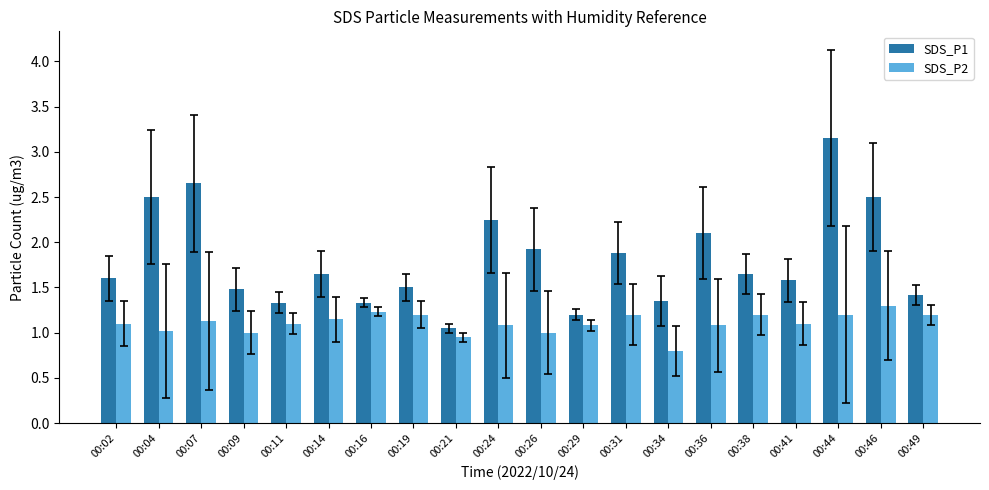

Which label corresponds to the largest value in the chart?

00:44